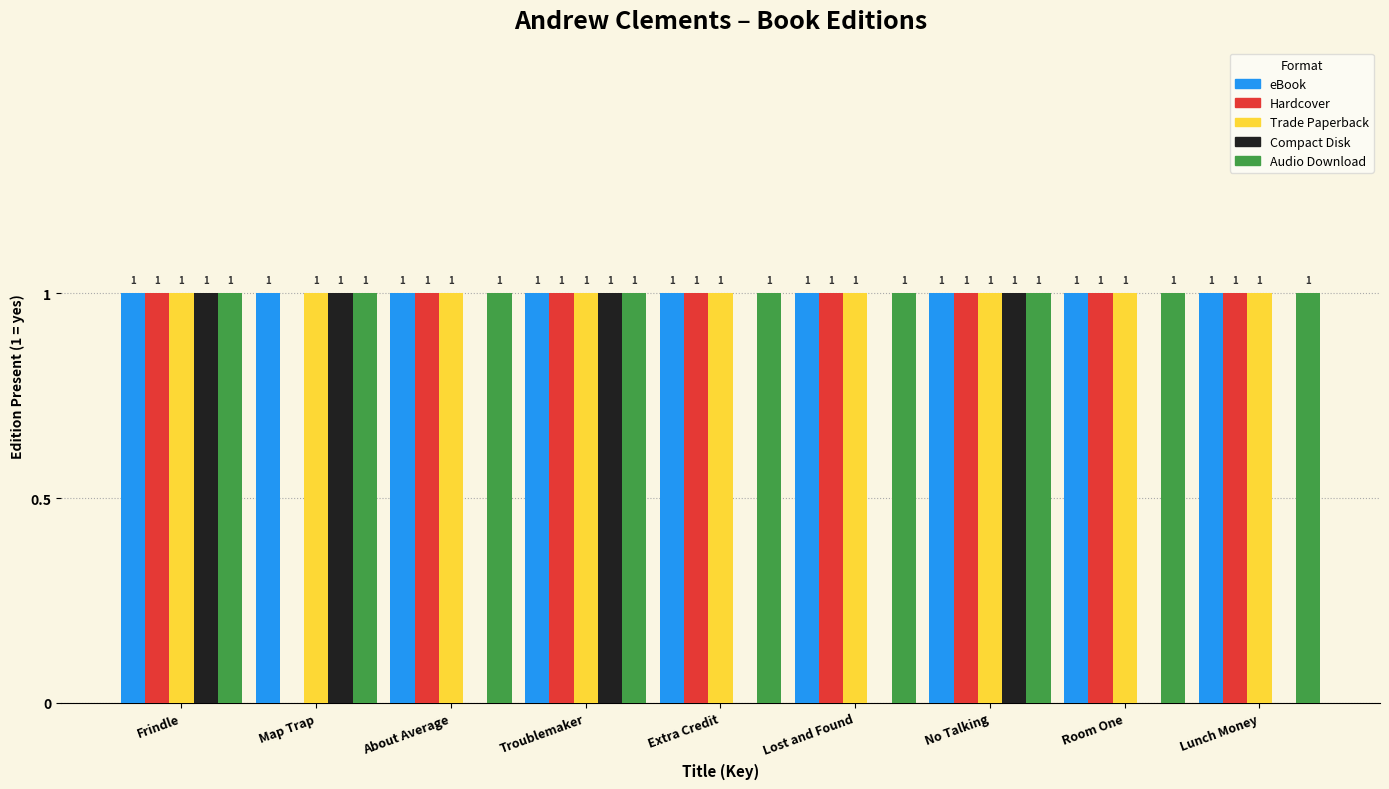

Reading right to left, what are all the values shown in this chart?

eBook: Lunch Money=1	Room One=1	No Talking=1	Lost and Found=1	Extra Credit=1	Troublemaker=1	About Average=1	Map Trap=1	Frindle=1
Hardcover: Lunch Money=1	Room One=1	No Talking=1	Lost and Found=1	Extra Credit=1	Troublemaker=1	About Average=1	Map Trap=0	Frindle=1
Trade Paperback: Lunch Money=1	Room One=1	No Talking=1	Lost and Found=1	Extra Credit=1	Troublemaker=1	About Average=1	Map Trap=1	Frindle=1
Compact Disk: Lunch Money=0	Room One=0	No Talking=1	Lost and Found=0	Extra Credit=0	Troublemaker=1	About Average=0	Map Trap=1	Frindle=1
Audio Download: Lunch Money=1	Room One=1	No Talking=1	Lost and Found=1	Extra Credit=1	Troublemaker=1	About Average=1	Map Trap=1	Frindle=1